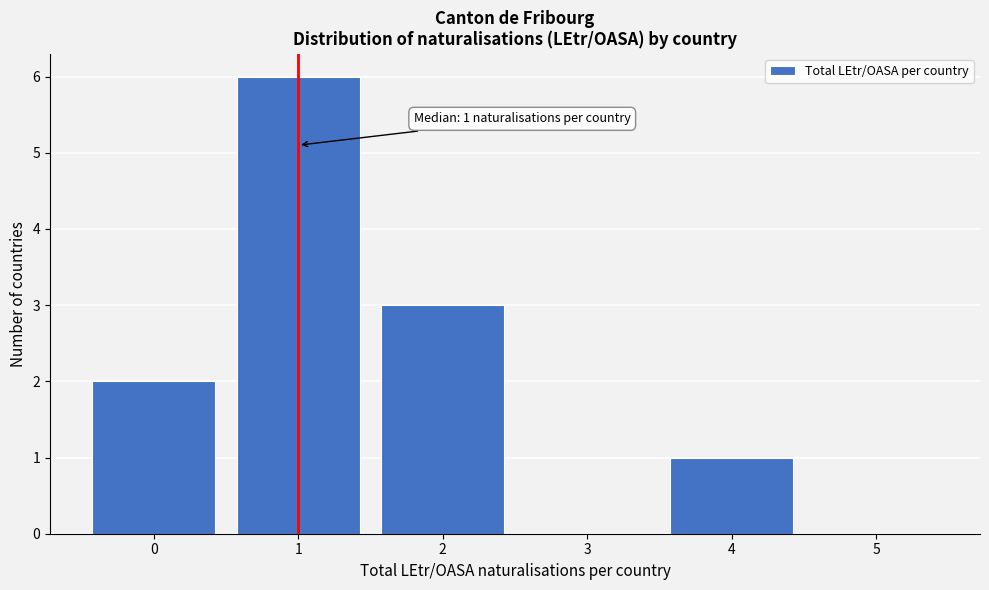

Over which range of the x-axis is the bar tallest?

0.5 to 1.5